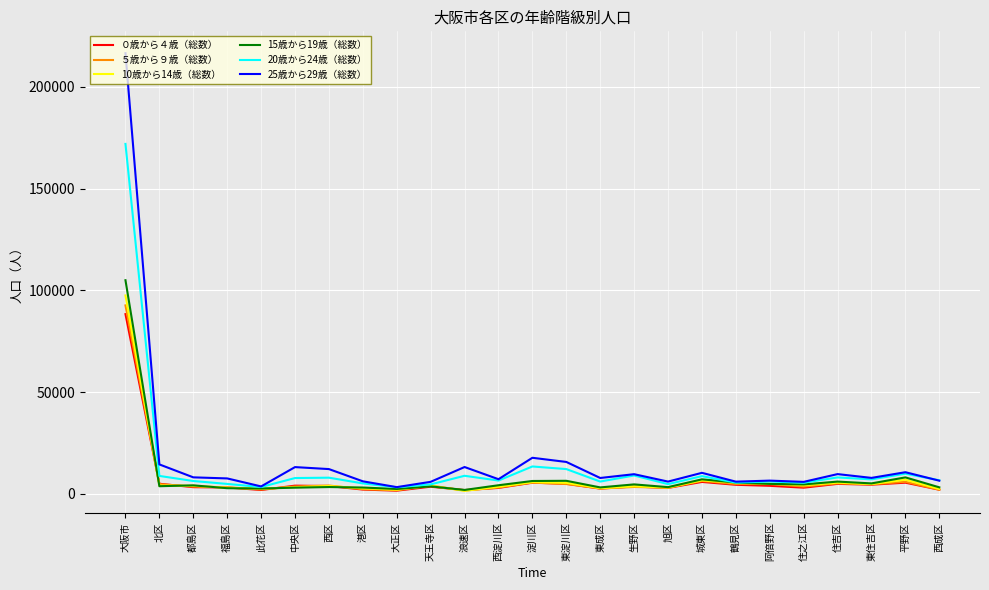

At which label is 20歳から24歳（総数） closest to 87656?

淀川区